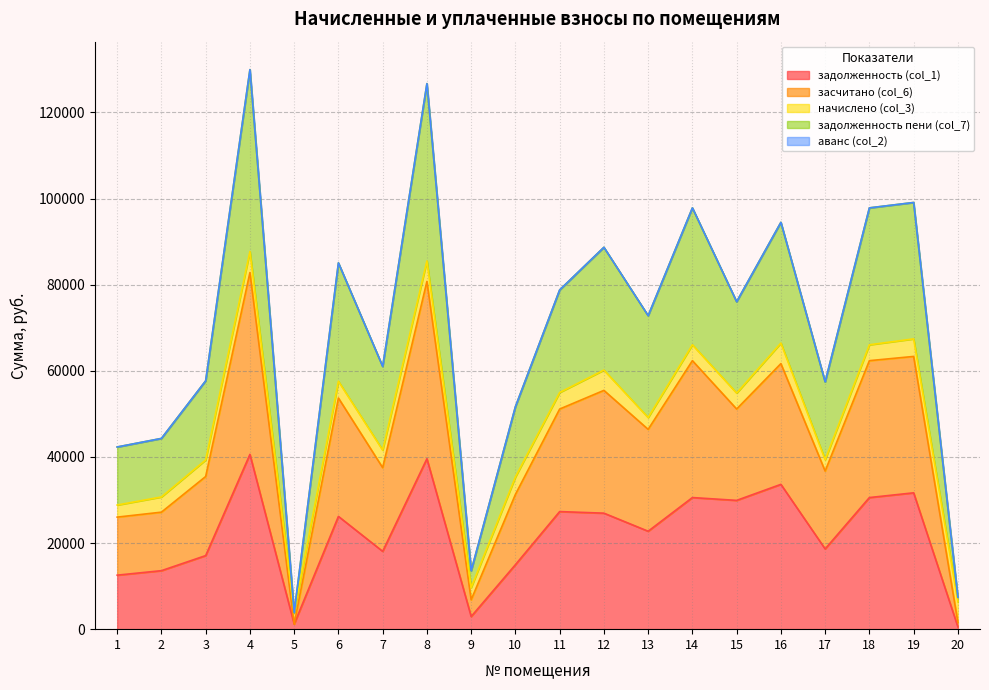

Which category has the highest value in the задолженность (col_1) series?

4